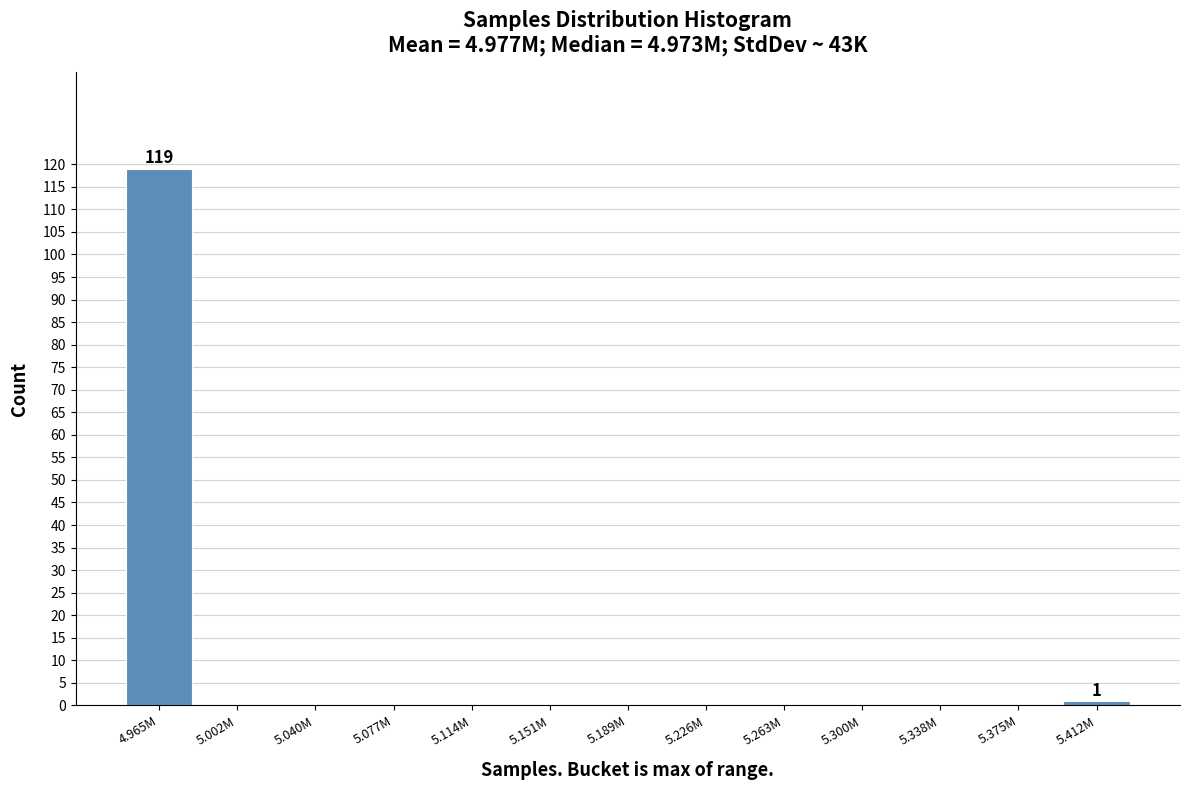

Reading right to left, extract all data points from this chart.

5.412M=1	5.375M=0	5.338M=0	5.300M=0	5.263M=0	5.226M=0	5.189M=0	5.151M=0	5.114M=0	5.077M=0	5.040M=0	5.002M=0	4.965M=119